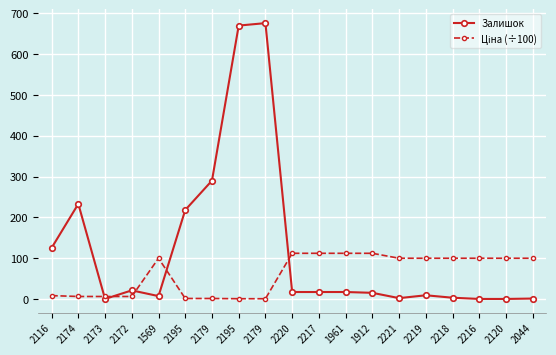

True or false: Залишок has more than 1 points higher than both neighbors.

True